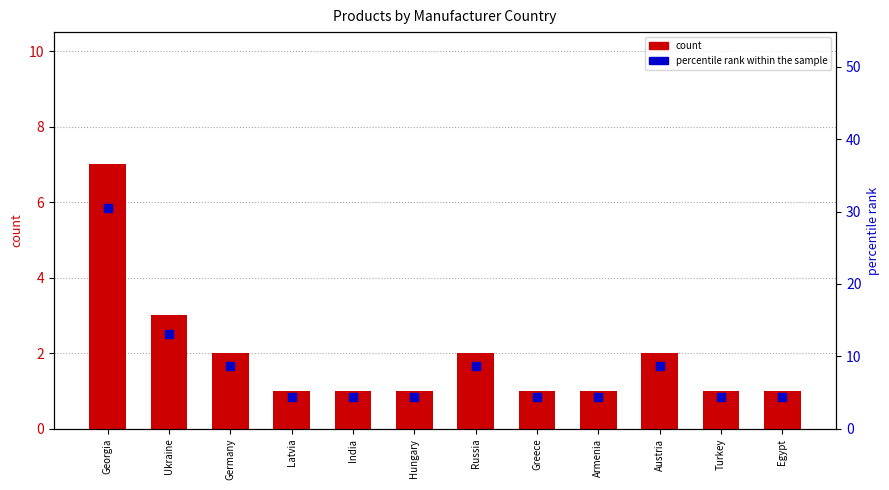

Is the value of percentile rank within the sample at Hungary greater than the value of count at Egypt?

Yes